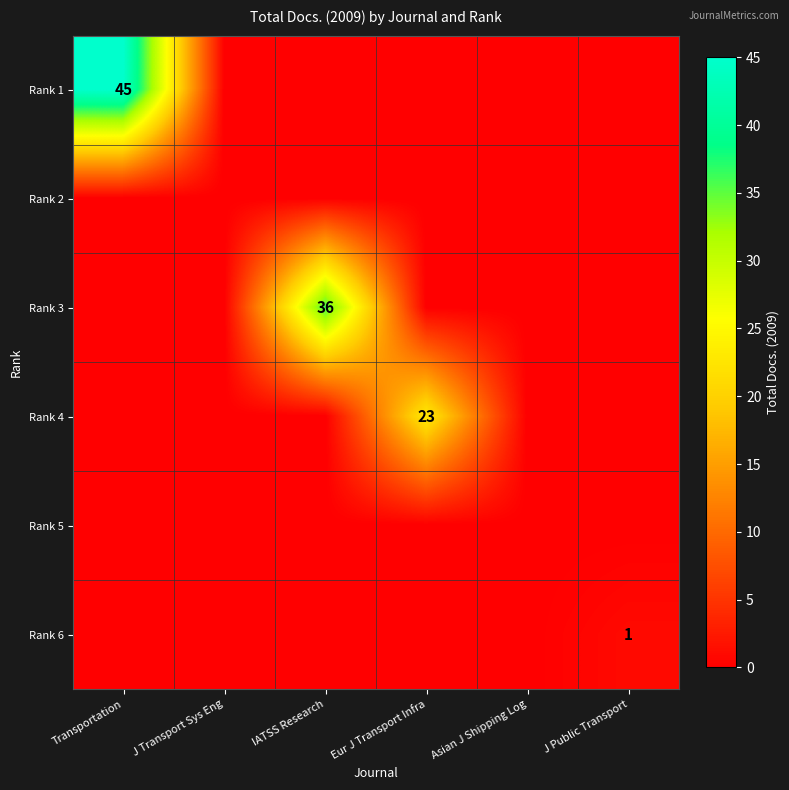

Is it true that Rank 6 equals 1 at J Public Transport?

True